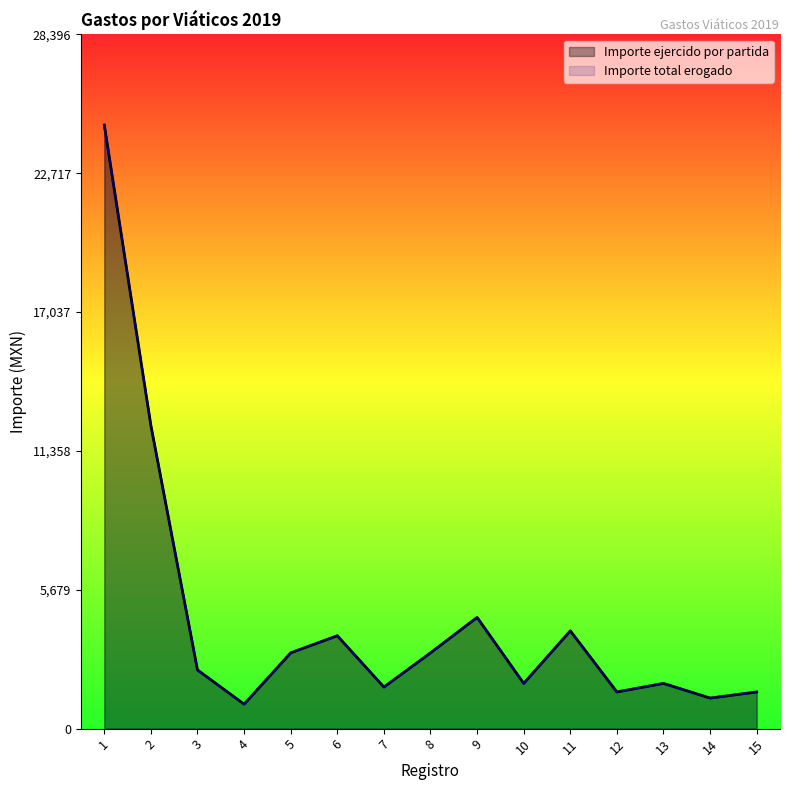

What is the value of the Importe total erogado point at the 7th from the left?

1700.0